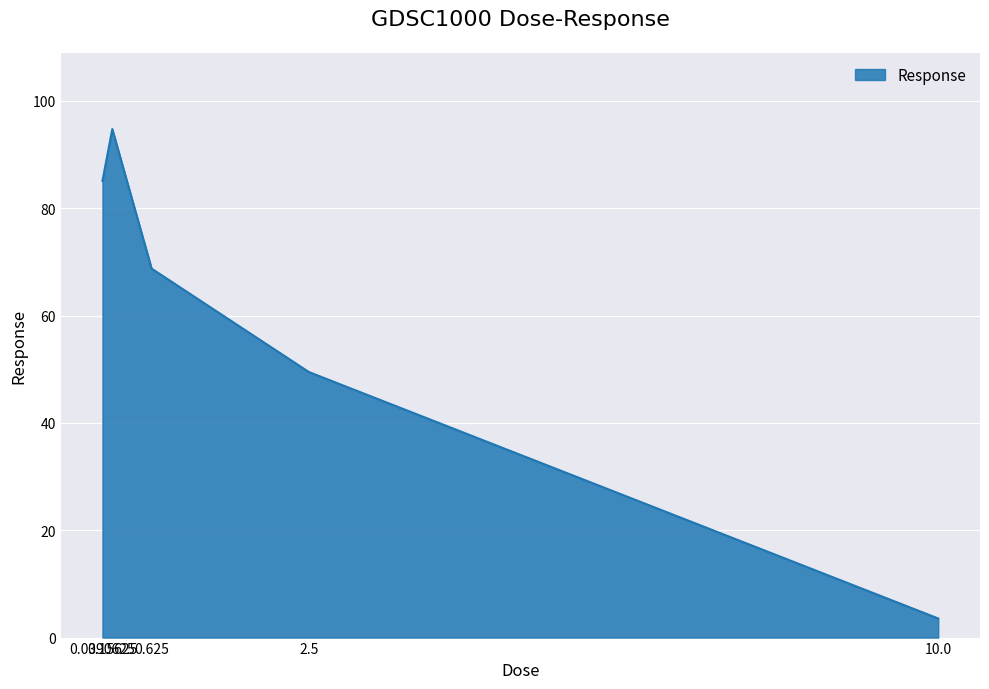

What is the change in value from 0.0390625 to 2.5?

-35.6